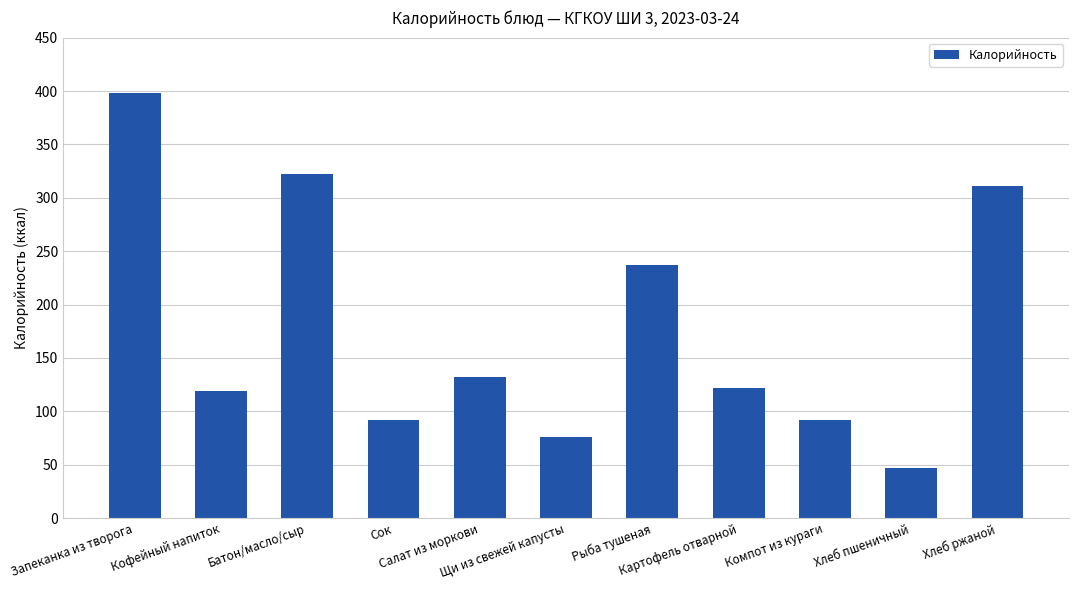

What is the average value?

177.0